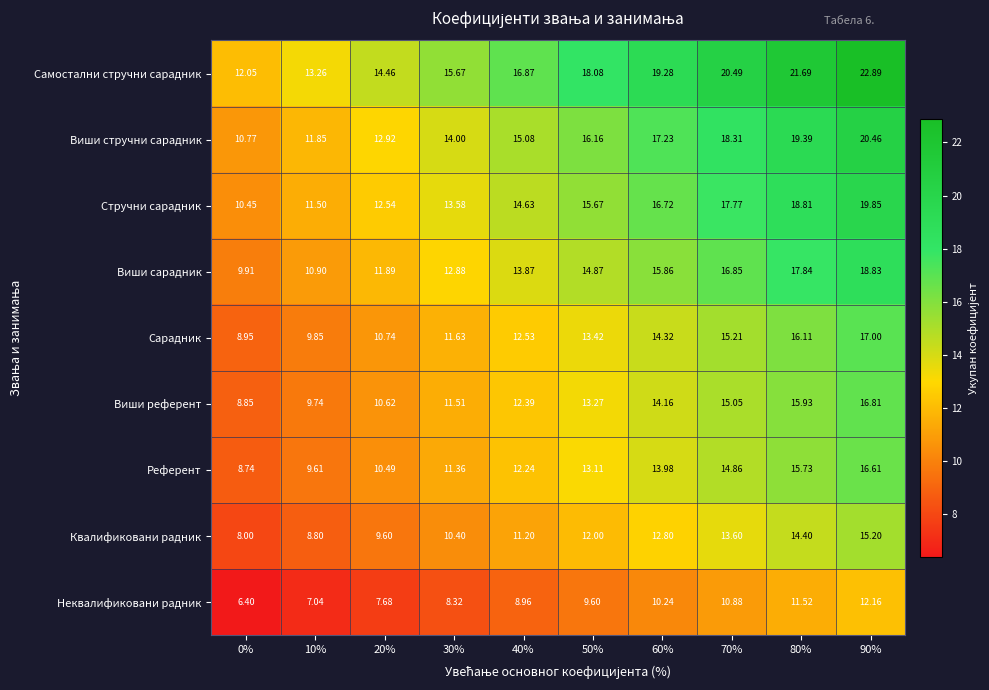

Rank the series at 50% from lowest to highest value.

Неквалификовани радник, Квалификовани радник, Референт, Виши референт, Сарадник, Виши сарадник, Стручни сарадник, Виши стручни сарадник, Самостални стручни сарадник